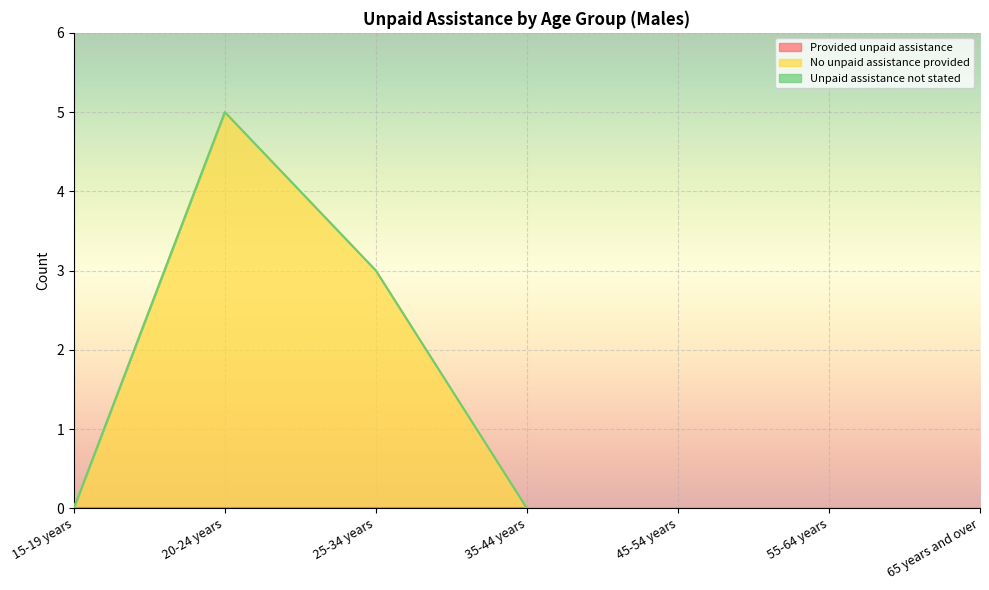

List the labels in order of Unpaid assistance not stated value, smallest first.

15-19 years, 20-24 years, 25-34 years, 35-44 years, 45-54 years, 55-64 years, 65 years and over